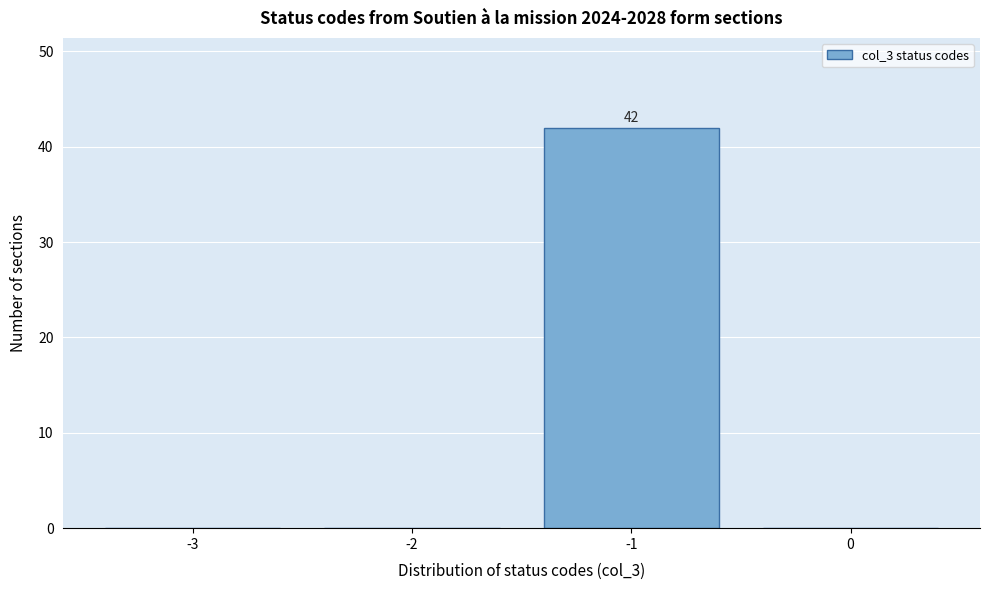

Reading left to right, list all the values displayed in this chart.

-3=0	-2=0	-1=42	0=0